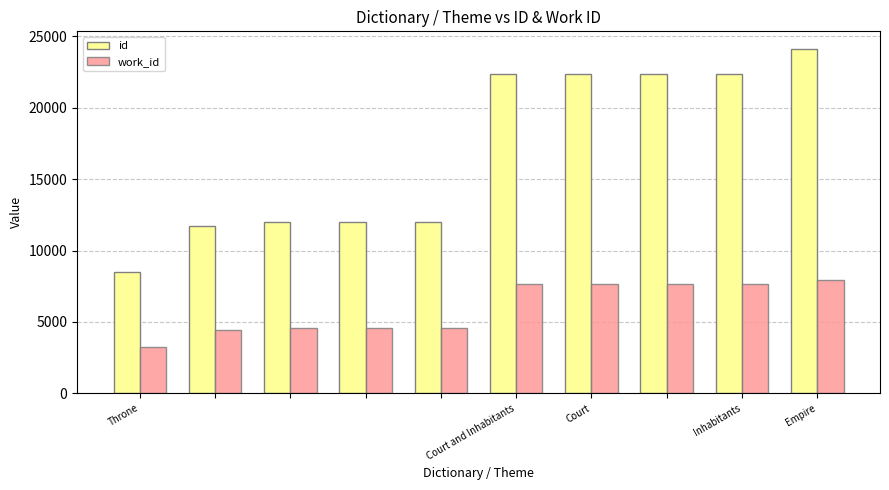

Rank the series by their maximum value, from lowest to highest.

work_id, id